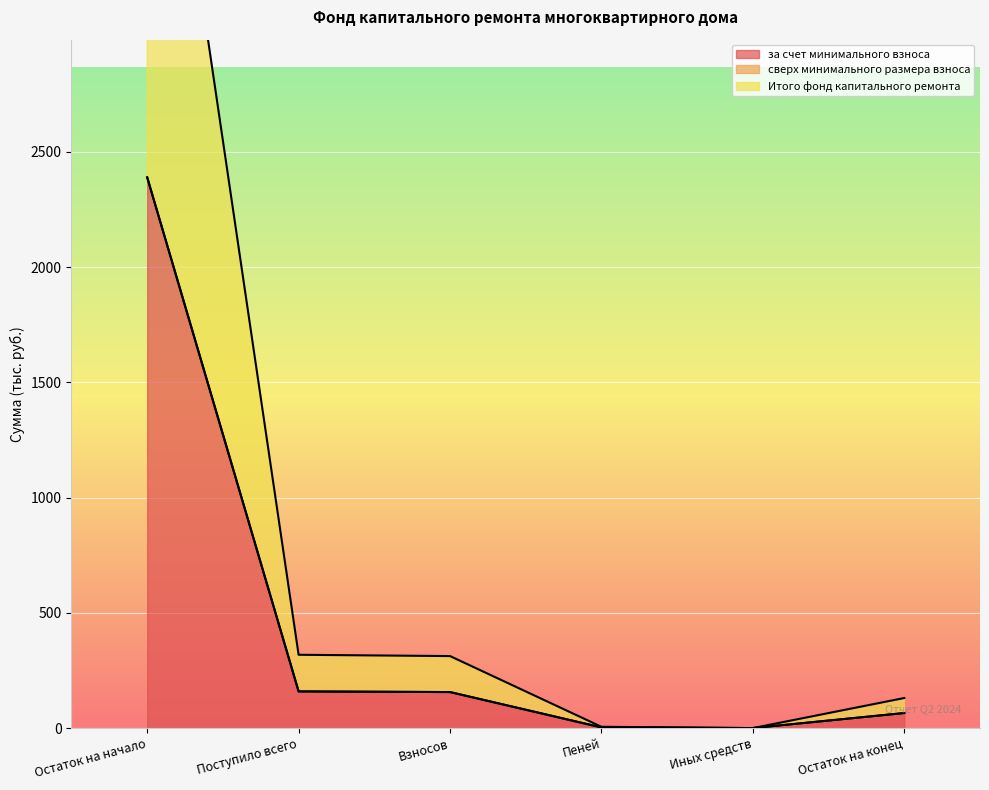

The value of за счет минимального взноса at Взносов is 156.2. True or false?

True